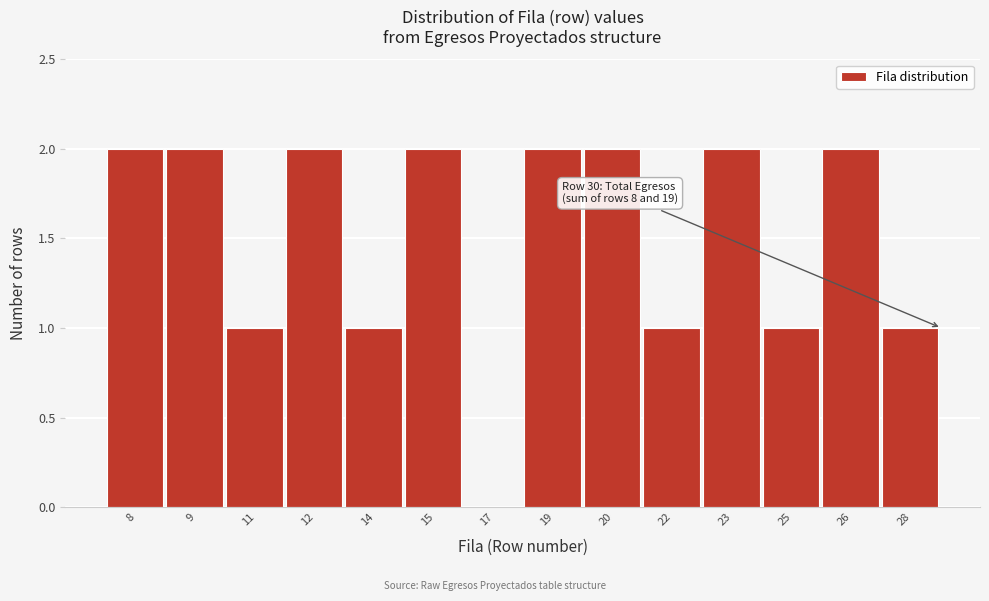

Reading left to right, extract all data points from this chart.

8=2	9=2	11=1	12=2	14=1	15=2	17=0	19=2	20=2	22=1	23=2	25=1	26=2	28=1